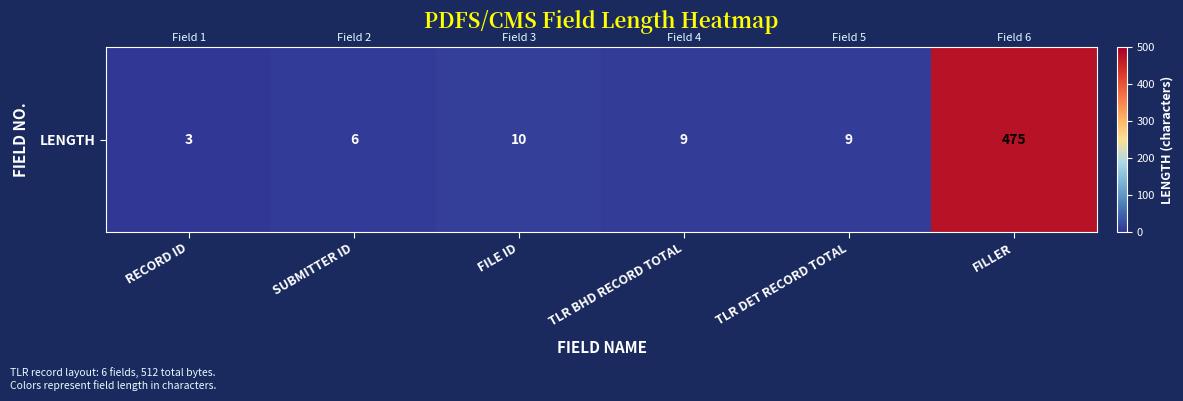

What is the difference between the maximum and minimum values?

472